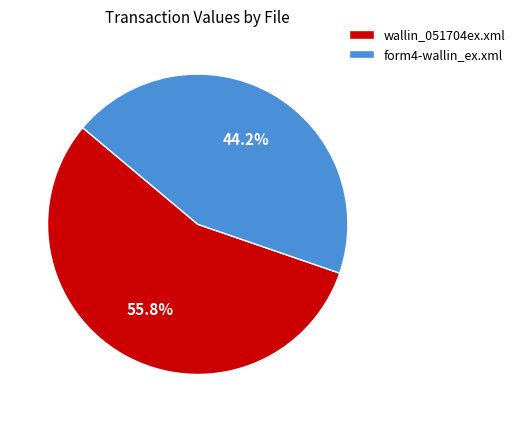

Combined, what portion of the pie is form4-wallin_ex.xml and wallin_051704ex.xml?

100.0%